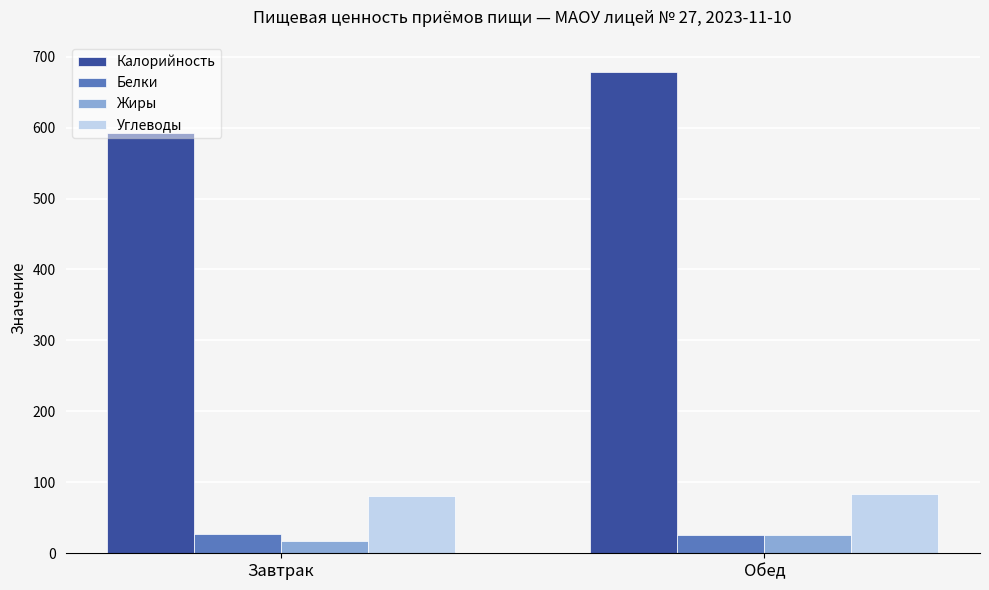

How many distinct data groups are displayed?

4